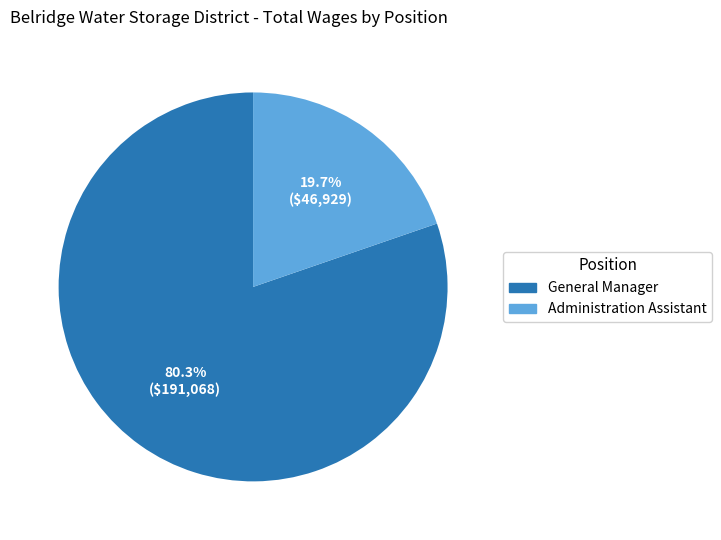

Is it true that General Manager is 80% of the pie?

True